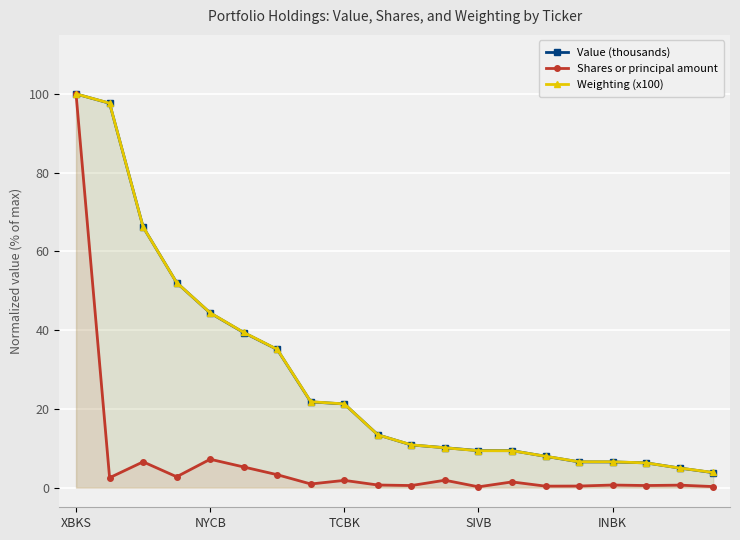

Reading left to right, what are all the values shown in this chart?

Value (thousands): 100.0	97.6	66.2	52.1	44.4	39.4	35.1	21.8	21.2	13.4	10.8	10.1	9.4	9.4	7.9	6.5	6.5	6.3	5.0	3.8
Shares or principal amount: 100.0	2.5	6.5	2.7	7.2	5.2	3.3	0.9	1.8	0.7	0.5	1.9	0.2	1.4	0.4	0.4	0.7	0.5	0.6	0.3
Weighting (x100): 100.0	97.7	66.2	52.1	44.4	39.4	35.1	21.8	21.3	13.4	10.9	10.1	9.4	9.4	8.0	6.6	6.6	6.3	5.0	3.8